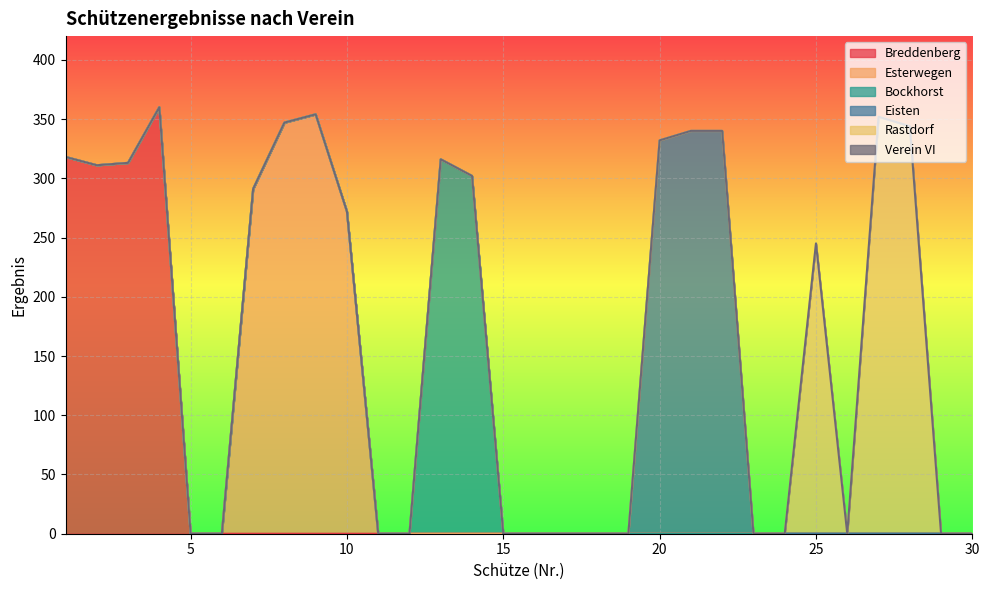

True or false: Esterwegen and Bockhorst intersect in this chart.

False